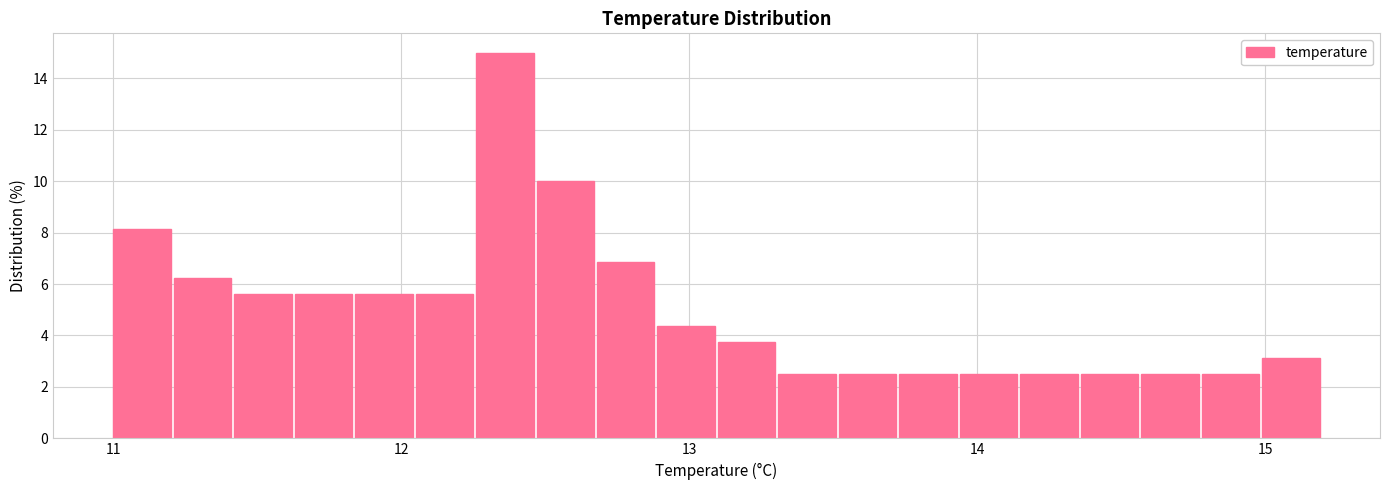

Around what value on the x-axis is the tallest bar? Give the approximate position of its centre, as read against the axis.

12.4